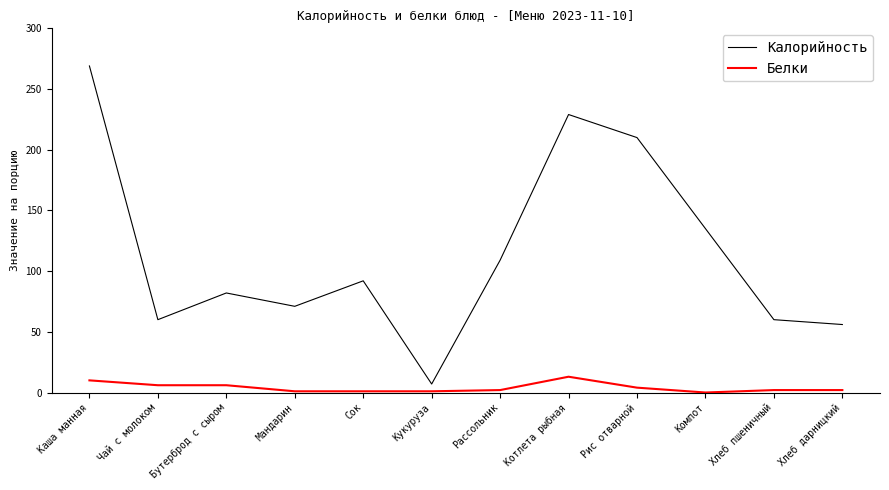

At which category is the sum across all series the highest?

Каша манная